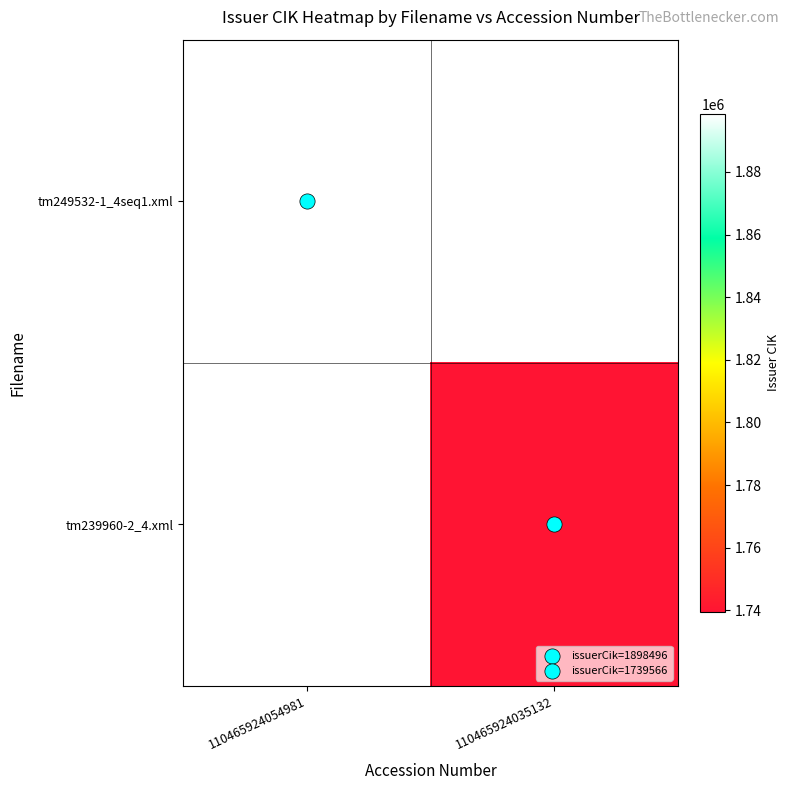

Reading right to left, extract all data points from this chart.

tm249532-1_4seq1.xml: 110465924035132=0	110465924054981=1898496
tm239960-2_4.xml: 110465924035132=1739566	110465924054981=0